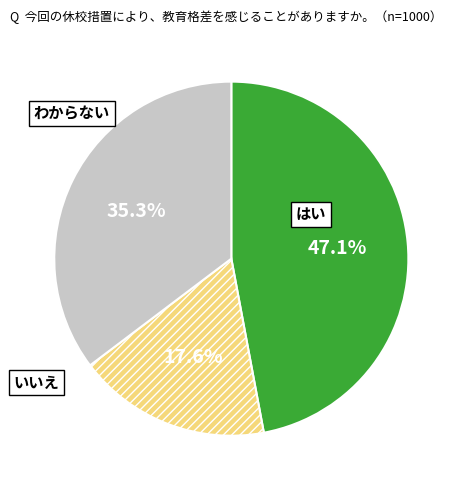

Does any single category account for the majority?

No